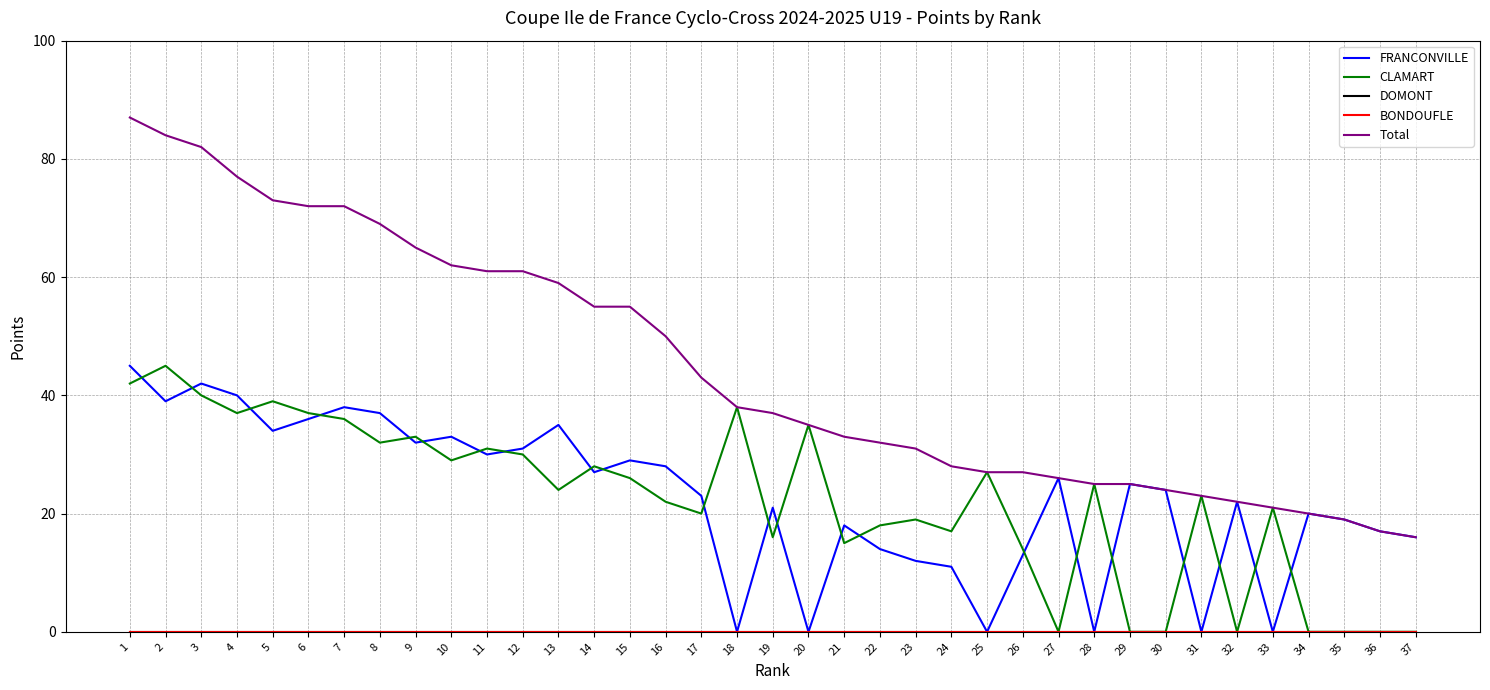

The CLAMART series shows 16 at 19. True or false?

True